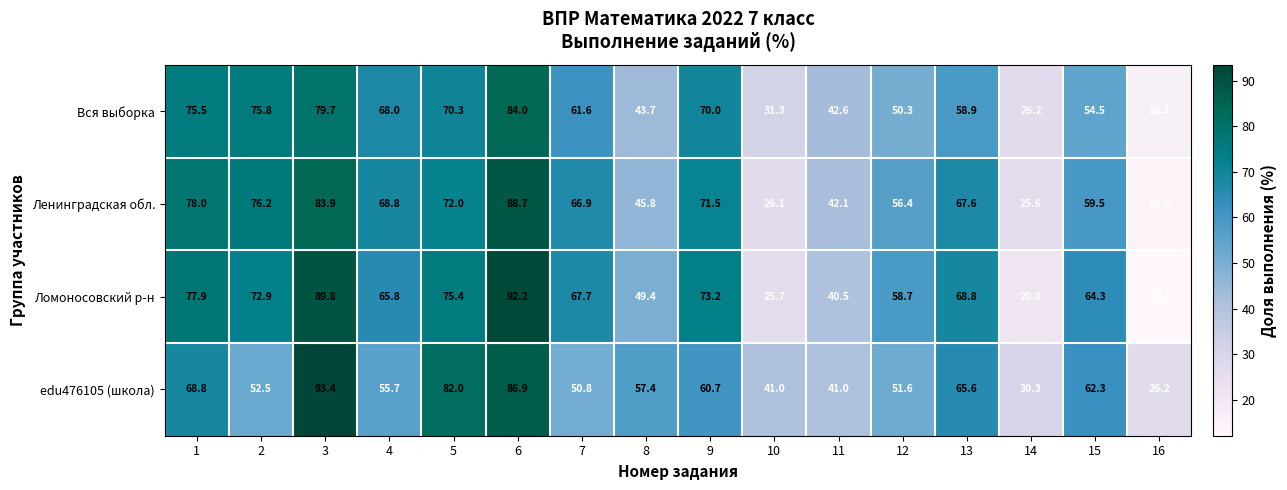

At how many categories does at least one series exceed 76?

5